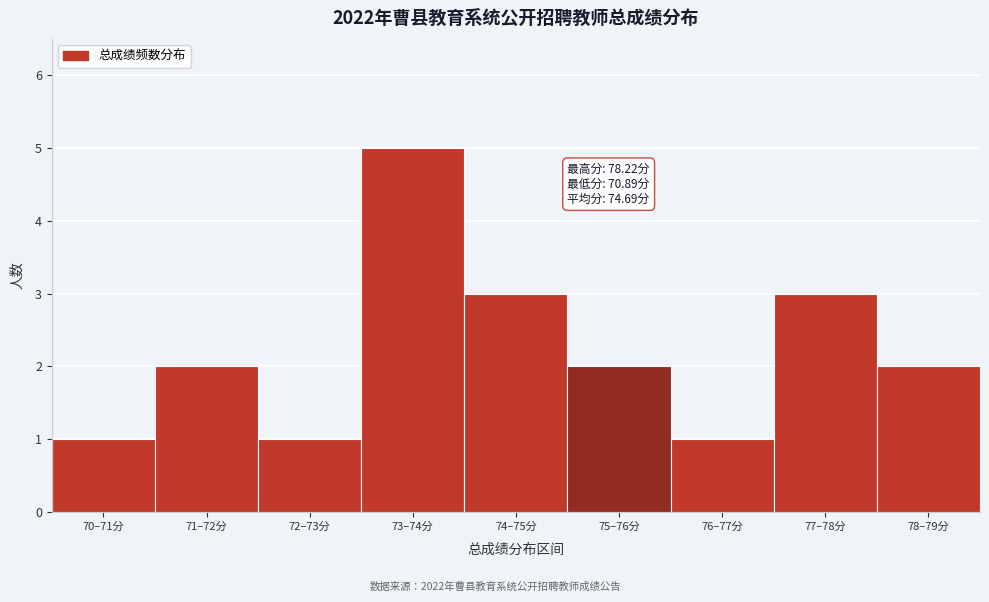

Reading right to left, what are all the values shown in this chart?

2	3	1	2	3	5	1	2	1